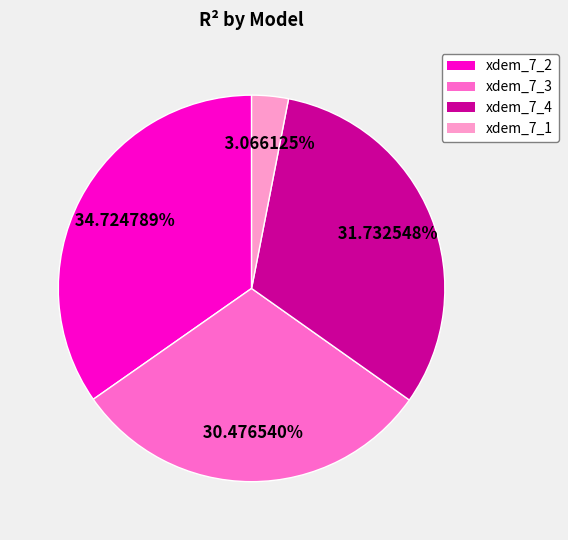

To the nearest percent, what is the difference between the largest and smallest slice percentages?

32%